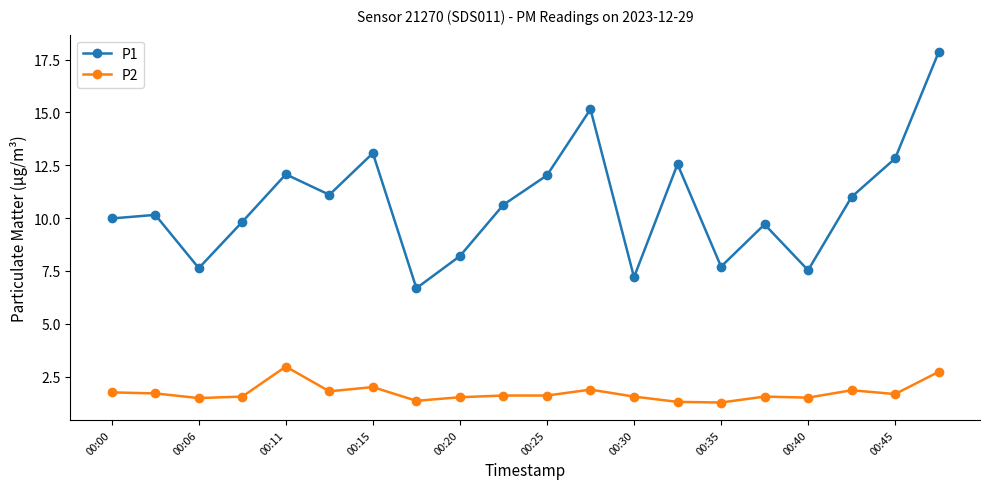

How many categories are shown in the chart?

20